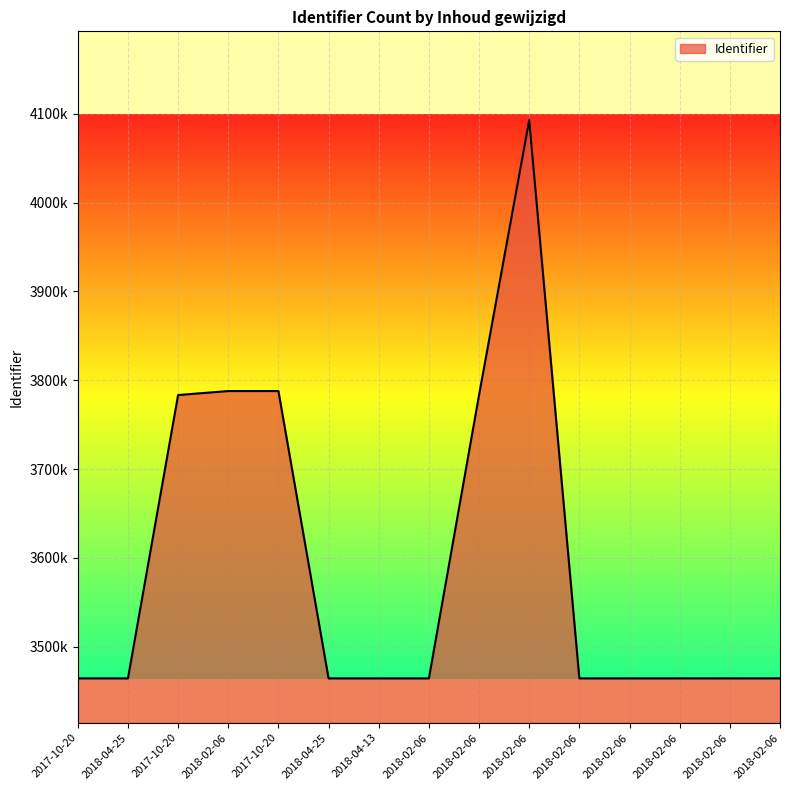

Does the chart display data point markers on the line(s)?

No